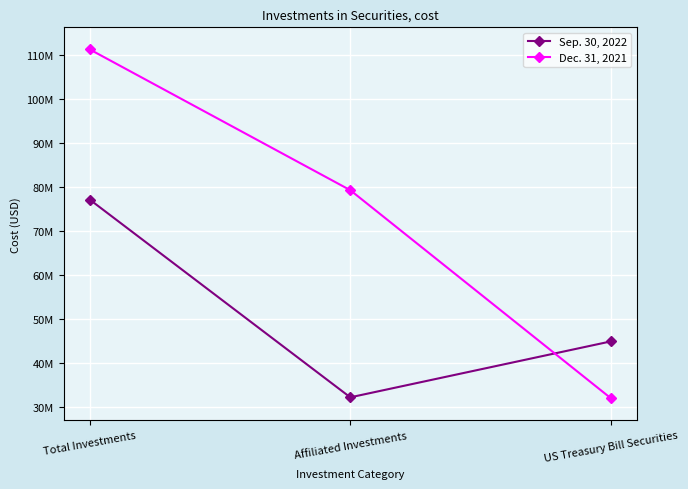

What is the minimum value for Sep. 30, 2022?

32221883